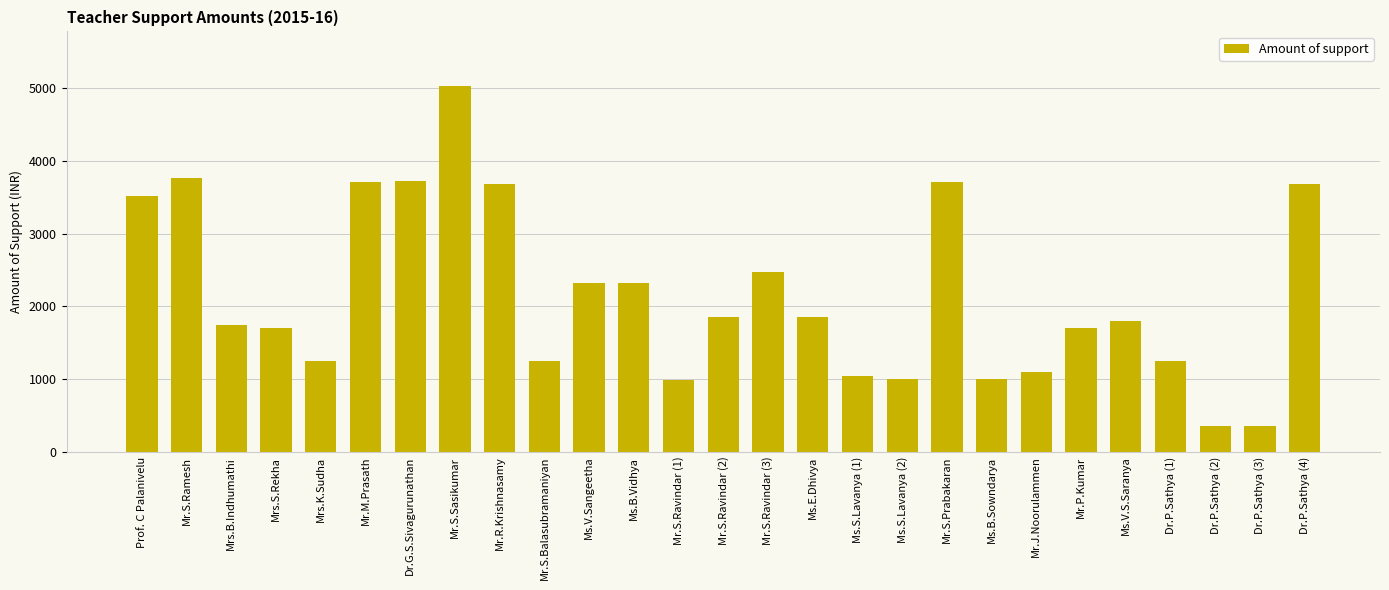

What is the difference between the second highest and minimum values?

3413